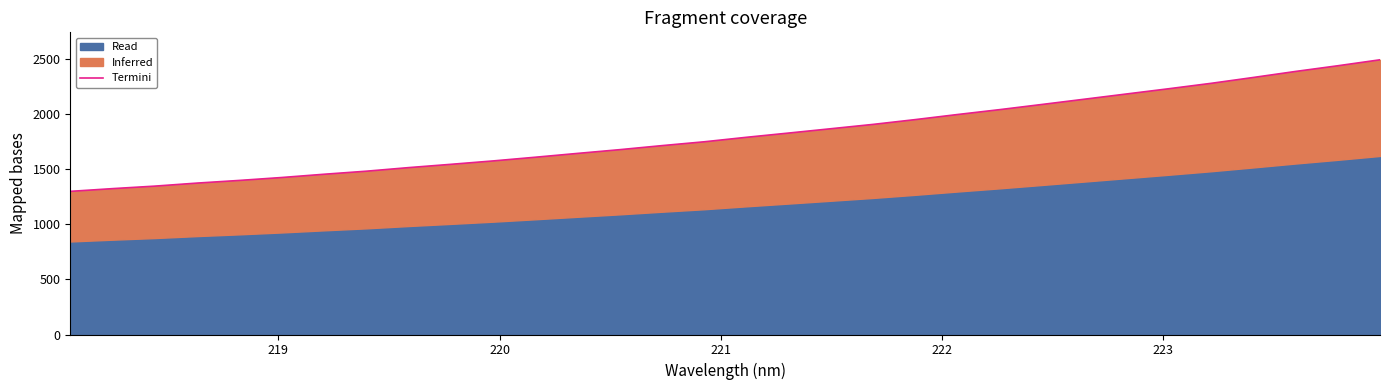

What is the difference between the second highest and minimum values?

1139.7